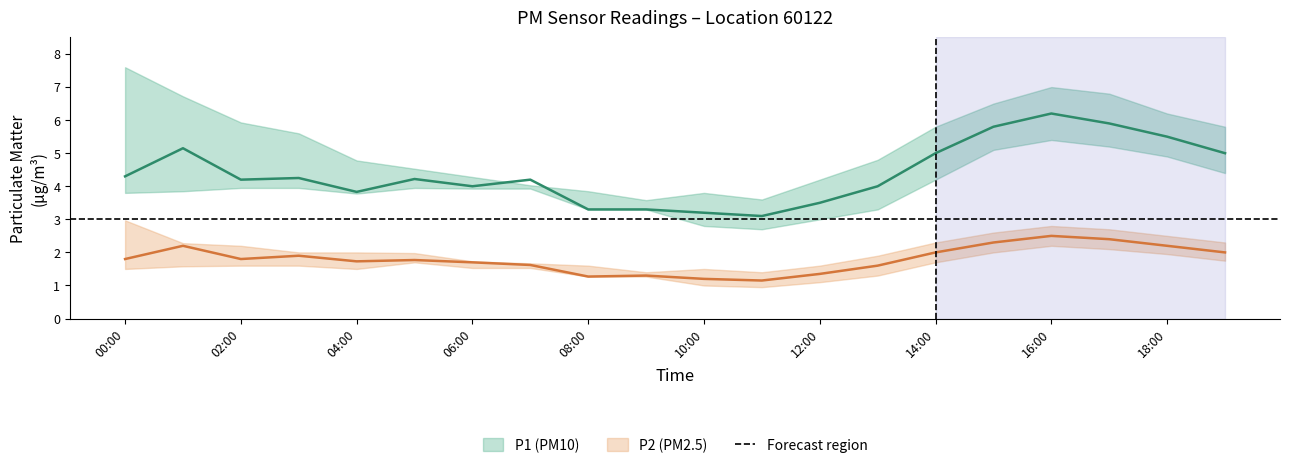

Reading left to right, transcribe all the data shown in this chart.

P1: 00:01=4.3	00:16=5.2	00:32=4.2	00:47=4.2	01:02=3.8	01:18=4.2	01:34=4.0	01:53=4.2	02:08=3.3	02:18=3.3	03:00=3.2	04:00=3.1	05:00=3.5	06:00=4.0	07:00=5.0	08:00=5.8	09:00=6.2	10:00=5.9	11:00=5.5	12:00=5.0
P1_upper: 00:01=7.6	00:16=6.7	00:32=5.9	00:47=5.6	01:02=4.8	01:18=4.5	01:34=4.3	01:53=4.0	02:08=3.9	02:18=3.6	03:00=3.8	04:00=3.6	05:00=4.2	06:00=4.8	07:00=5.8	08:00=6.5	09:00=7.0	10:00=6.8	11:00=6.2	12:00=5.8
P1_lower: 00:01=3.8	00:16=3.9	00:32=4.0	00:47=4.0	01:02=3.8	01:18=4.0	01:34=3.9	01:53=3.9	02:08=3.3	02:18=3.3	03:00=2.8	04:00=2.7	05:00=3.0	06:00=3.3	07:00=4.2	08:00=5.1	09:00=5.4	10:00=5.2	11:00=4.9	12:00=4.4
P2: 00:01=1.8	00:16=2.2	00:32=1.8	00:47=1.9	01:02=1.7	01:18=1.8	01:34=1.7	01:53=1.6	02:08=1.3	02:18=1.3	03:00=1.2	04:00=1.1	05:00=1.4	06:00=1.6	07:00=2.0	08:00=2.3	09:00=2.5	10:00=2.4	11:00=2.2	12:00=2.0
P2_upper: 00:01=3.0	00:16=2.3	00:32=2.2	00:47=2.0	01:02=2.0	01:18=2.0	01:34=1.7	01:53=1.7	02:08=1.6	02:18=1.4	03:00=1.5	04:00=1.4	05:00=1.6	06:00=1.9	07:00=2.3	08:00=2.6	09:00=2.8	10:00=2.7	11:00=2.5	12:00=2.3
P2_lower: 00:01=1.5	00:16=1.6	00:32=1.6	00:47=1.6	01:02=1.5	01:18=1.7	01:34=1.5	01:53=1.5	02:08=1.3	02:18=1.3	03:00=1.0	04:00=0.9	05:00=1.1	06:00=1.3	07:00=1.7	08:00=2.0	09:00=2.2	10:00=2.1	11:00=1.9	12:00=1.8